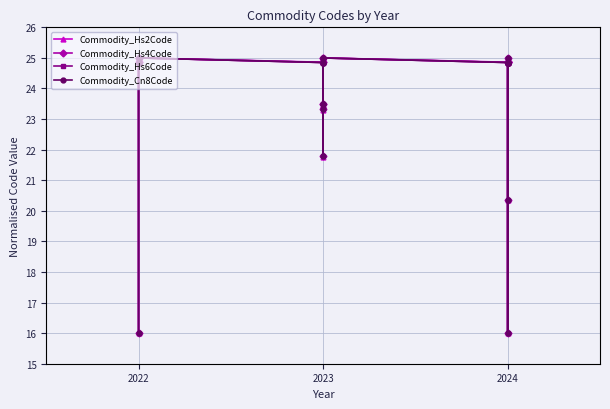

Is it true that Commodity_Cn8Code equals 14.1 at 2024?

False